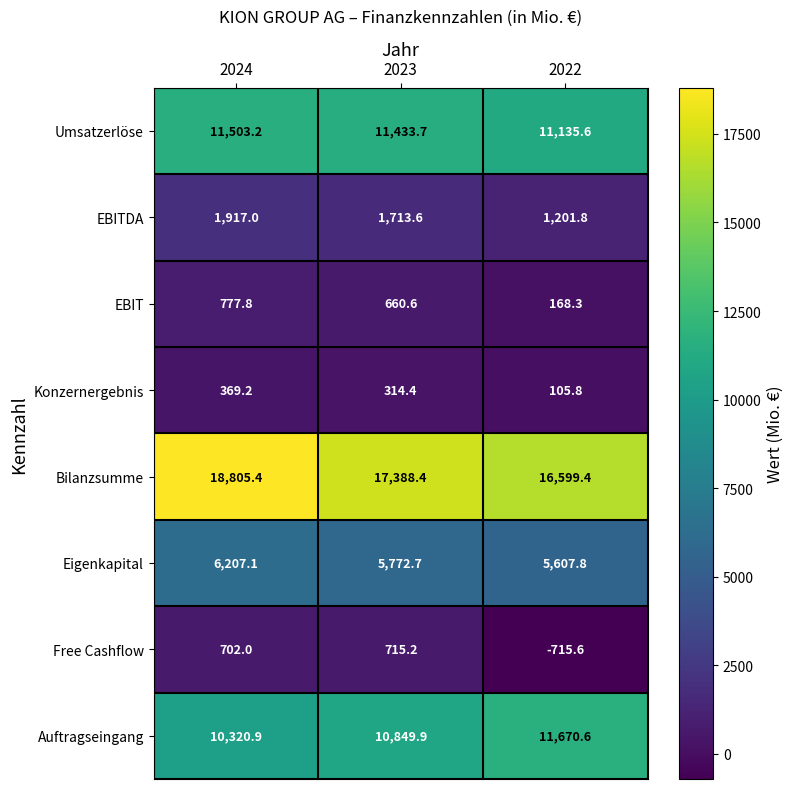

List the series in order of their peak value, lowest first.

Konzernergebnis, Free Cashflow, EBIT, EBITDA, Eigenkapital, Umsatzerlöse, Auftragseingang, Bilanzsumme